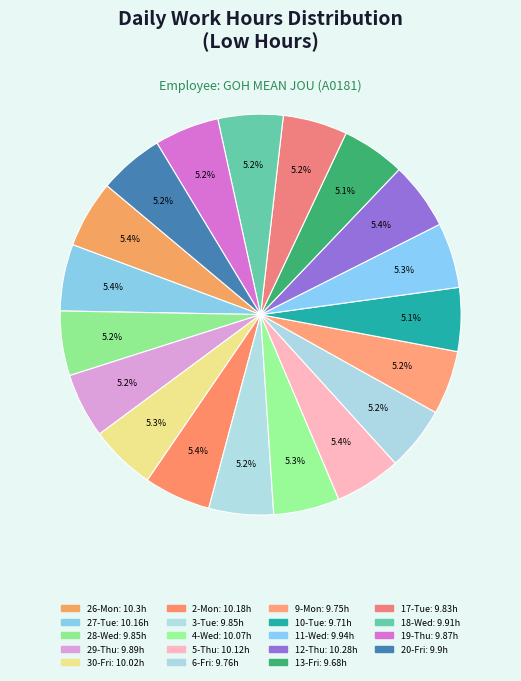

Do 5-Thu and 9-Mon together represent more than half of the pie?

No